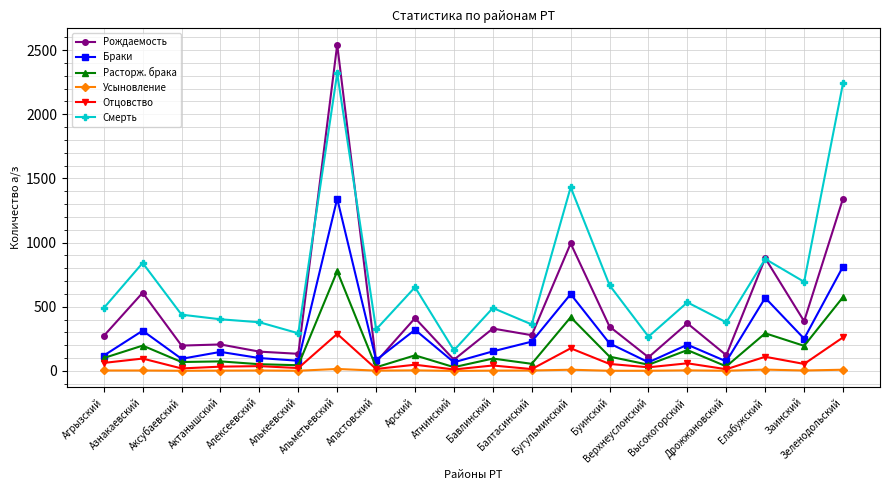

Which series has the widest spread of values?

Рождаемость